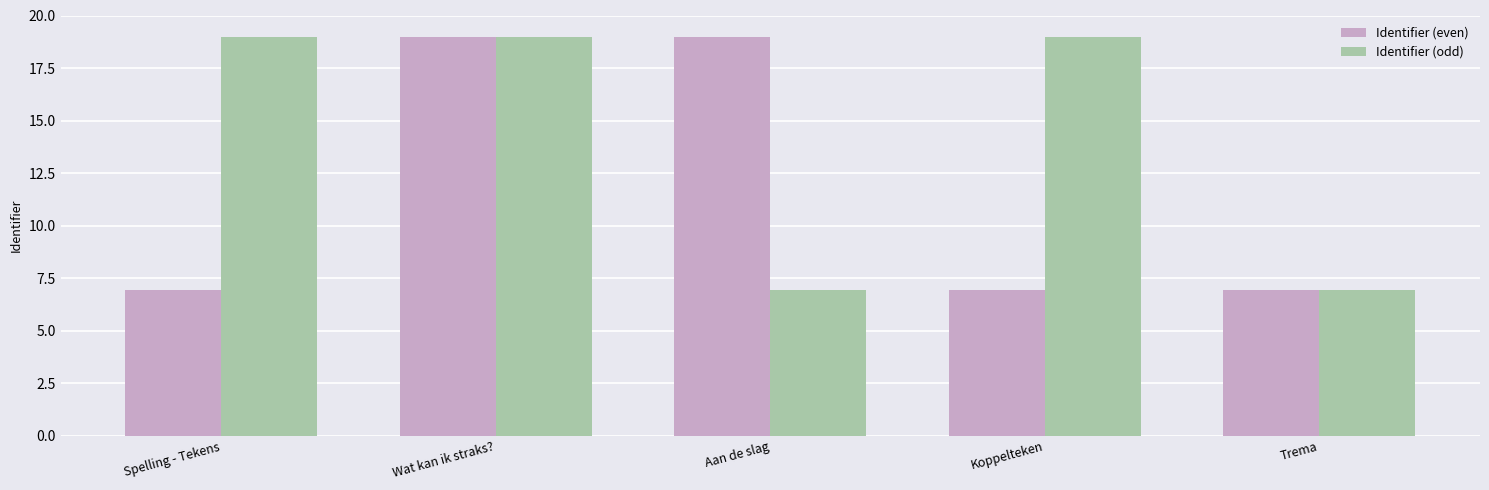

The Identifier (even) series shows 25.0 at Wat kan ik straks?. True or false?

False